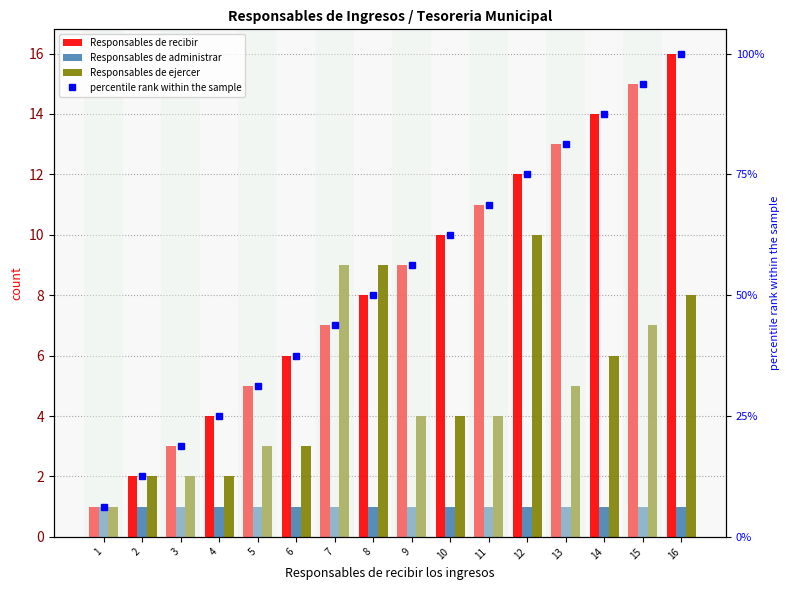

List the labels in order of Responsables de ejercer value, largest first.

12, 7, 8, 16, 15, 14, 13, 9, 10, 11, 5, 6, 2, 3, 4, 1